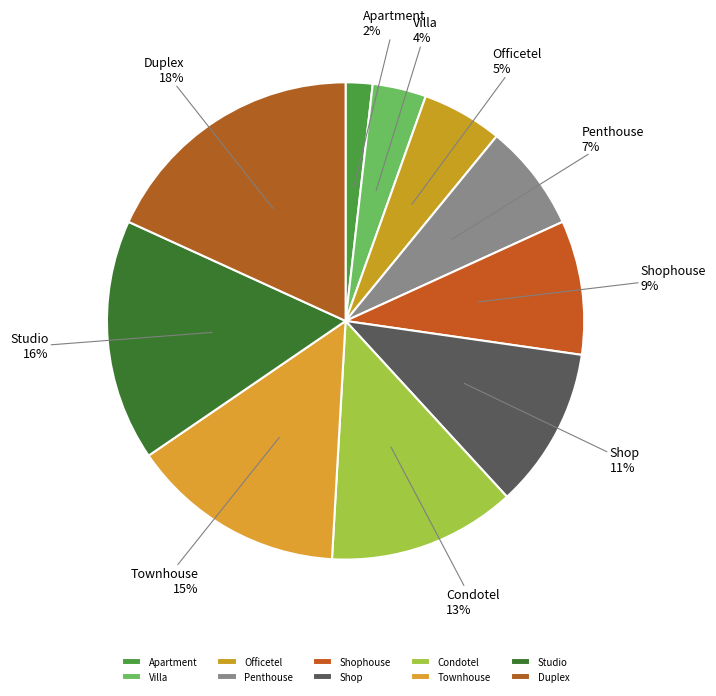

Is it true that Officetel is 5% of the pie?

True